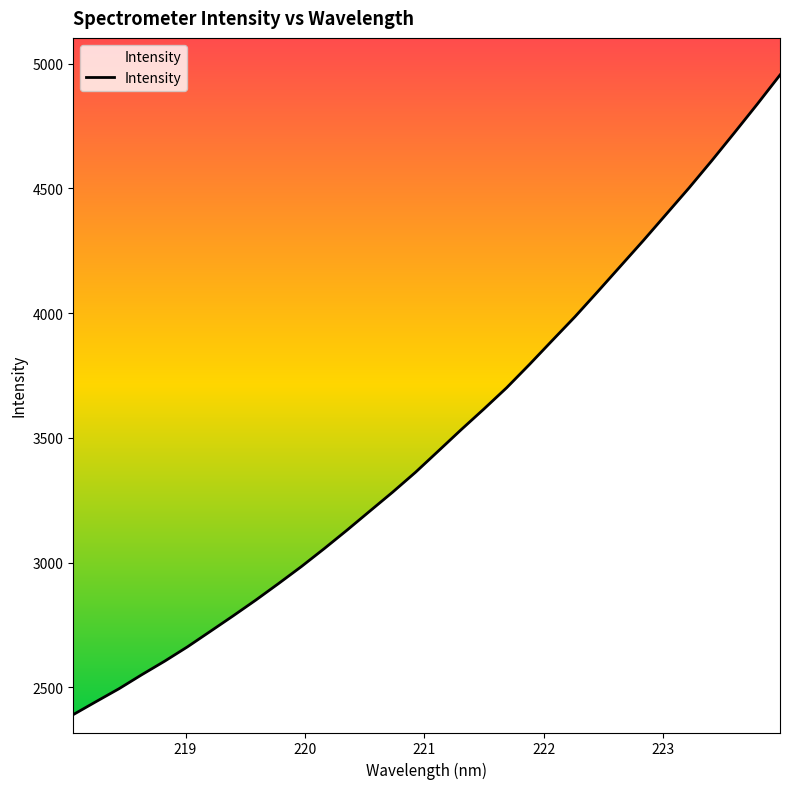

Is this an area chart (filled region under the line)?

No